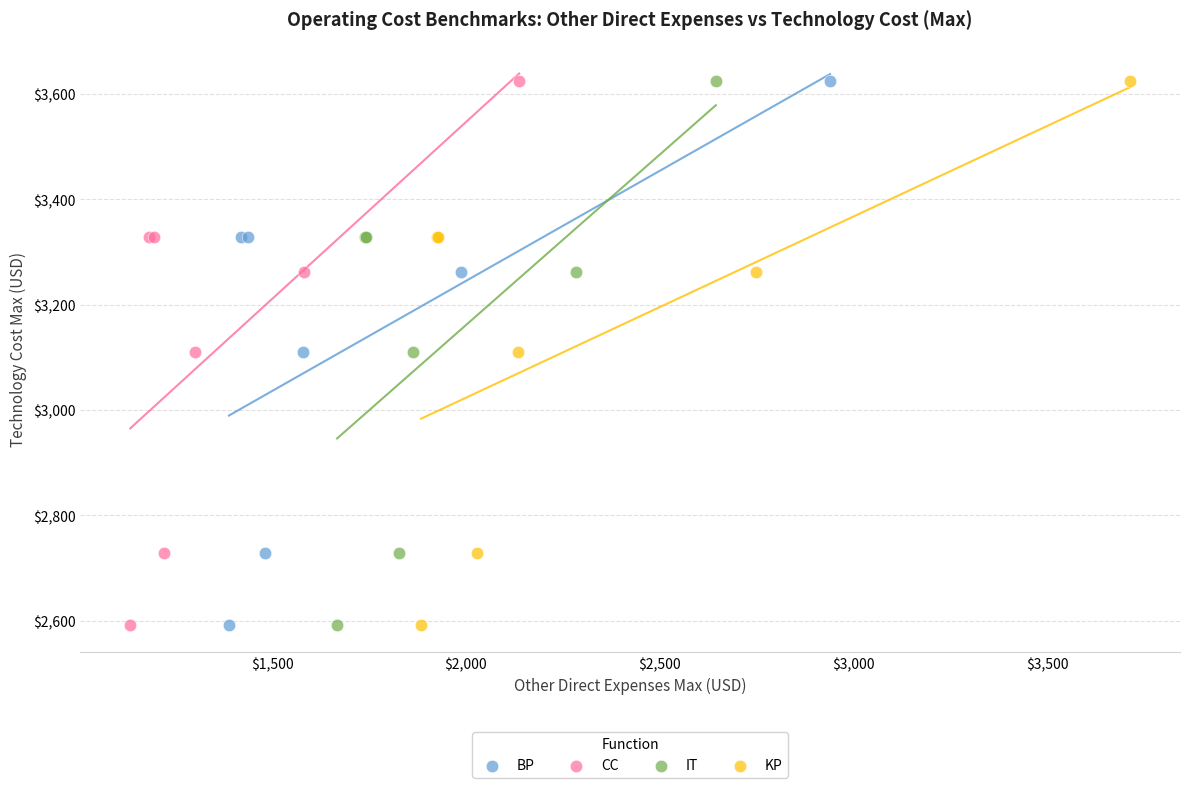

What are all the series names shown in the legend?

BP, CC, IT, KP